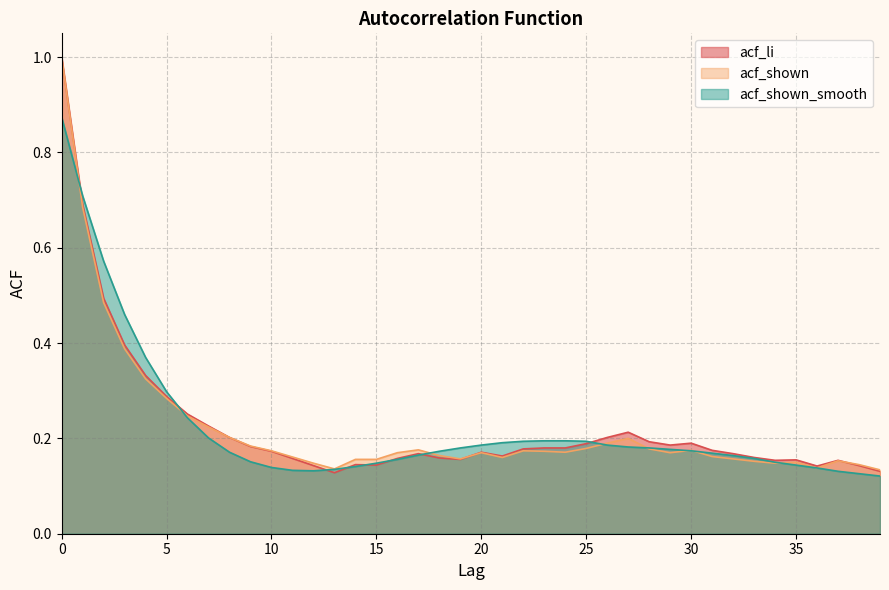

What is the maximum value for acf_shown_smooth?

0.9